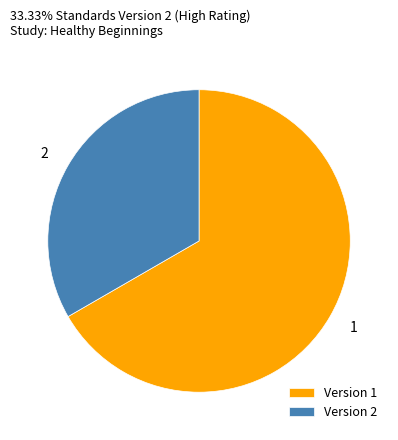

Is there a majority slice in this chart?

Yes